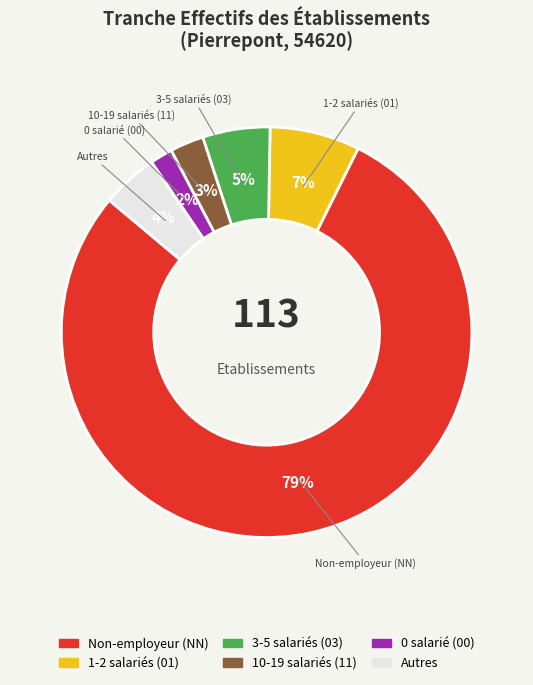

Does any single category account for the majority?

Yes